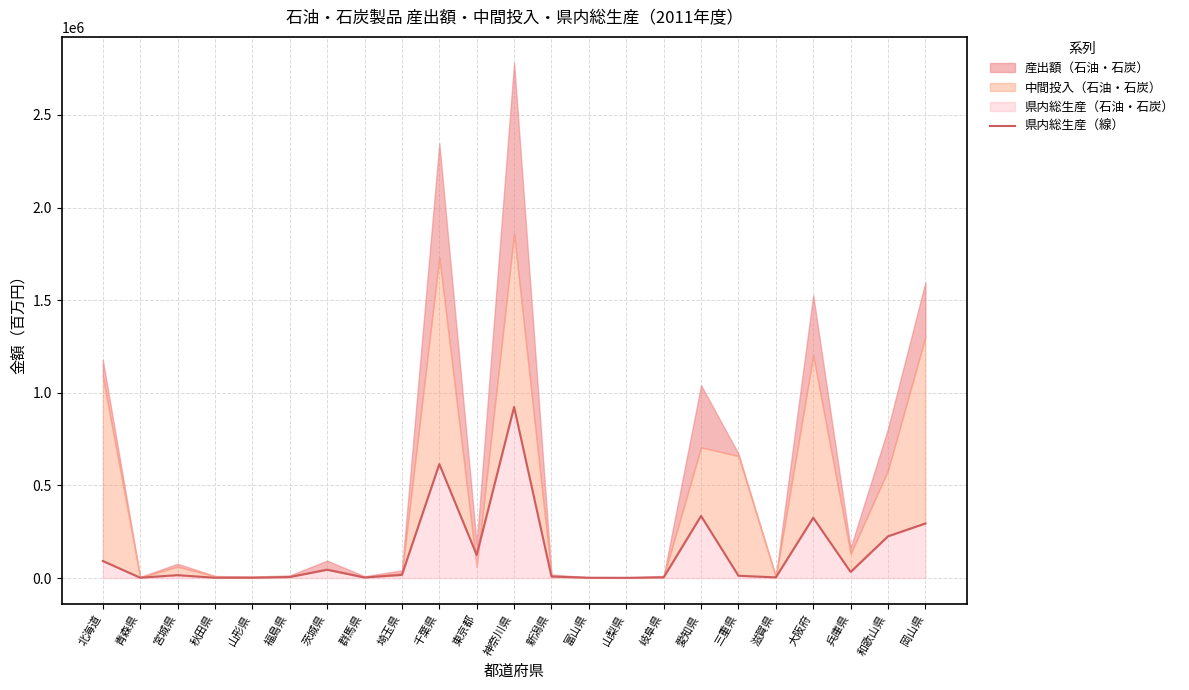

Approximately how many times larger is the value at 大阪府 compared to 茨城県?

7.2